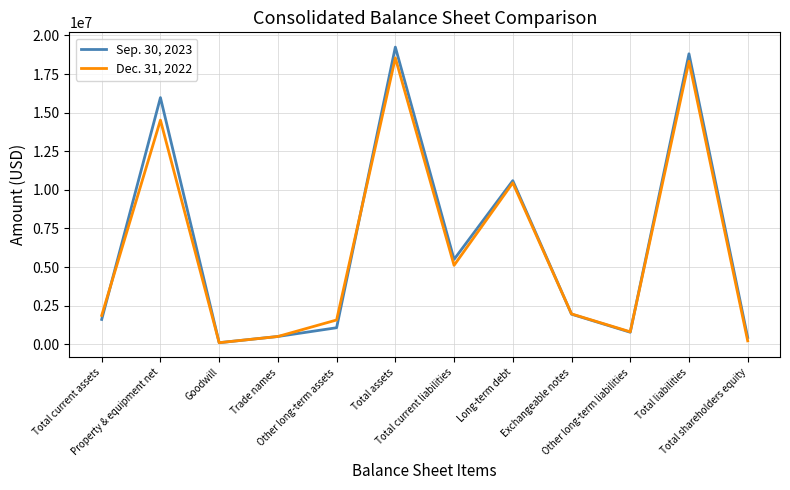

At which label does Dec. 31, 2022 first exceed 1962984?

Property & equipment net